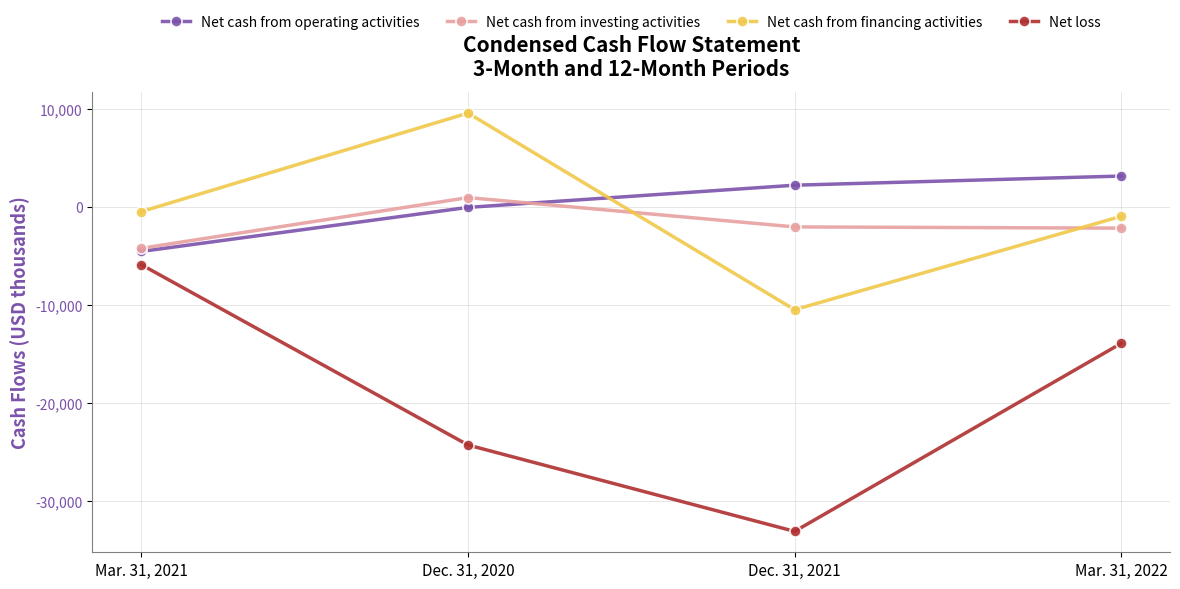

What is the label of the 4th point from the left?

Mar. 31, 2022